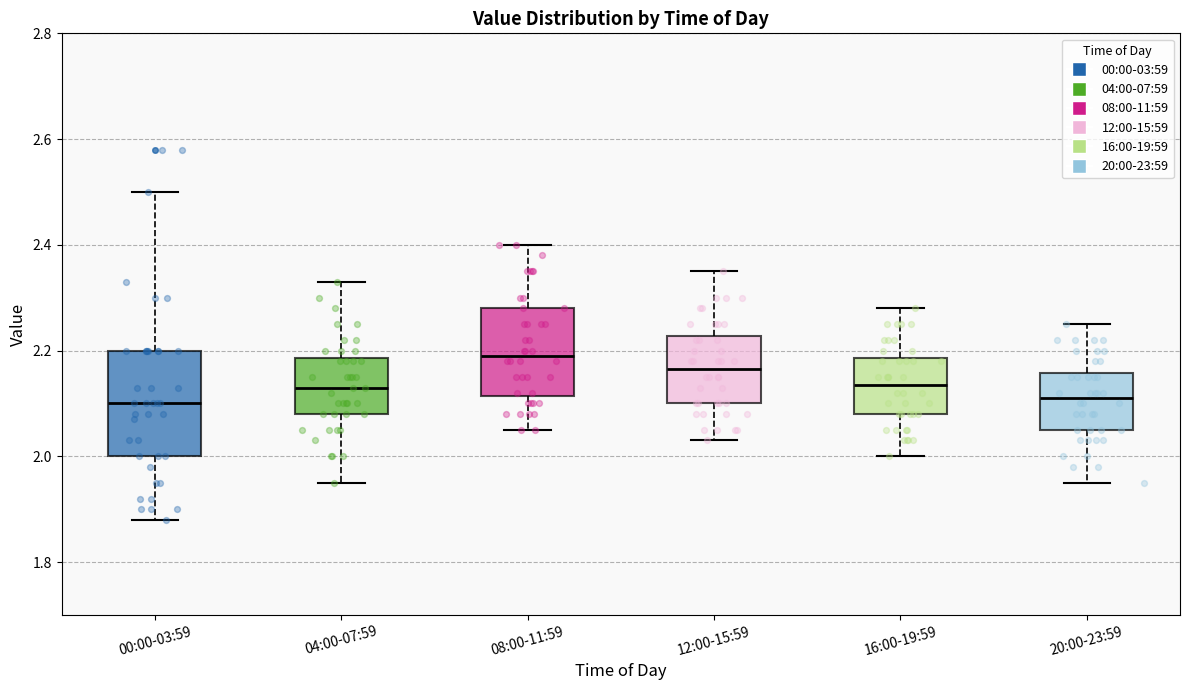

Which box's median line is the highest?

08:00-11:59